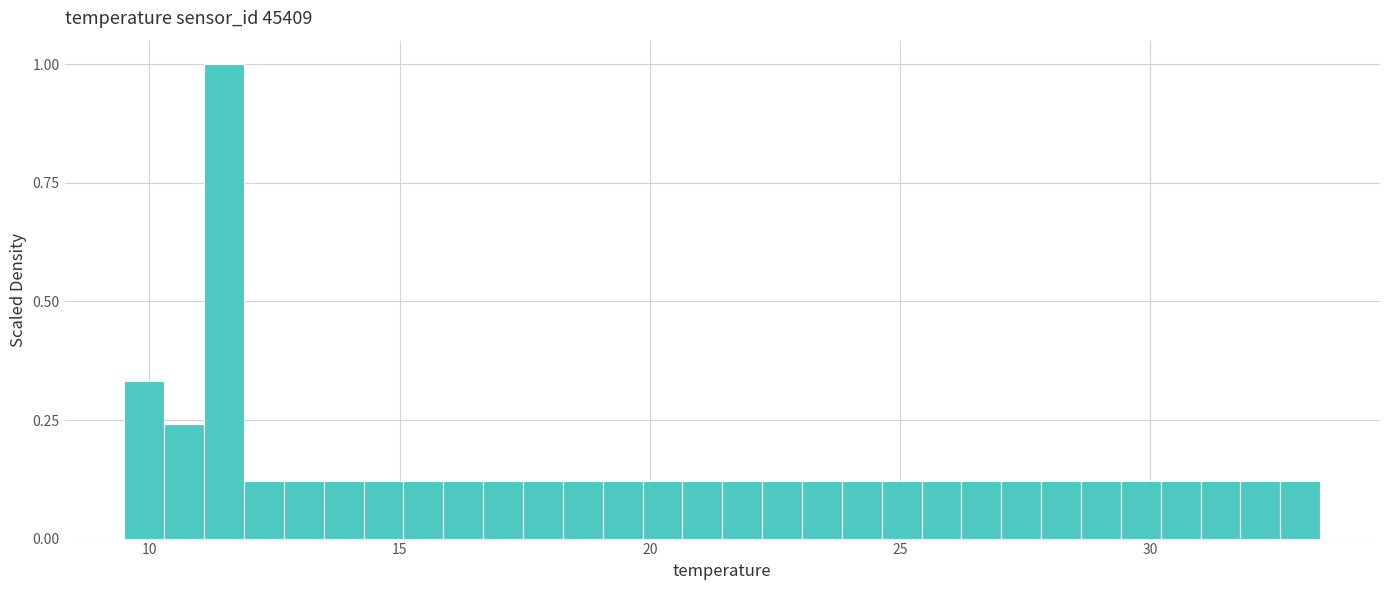

Around what value on the x-axis is the tallest bar? Give the approximate position of its centre, as read against the axis.

11.5